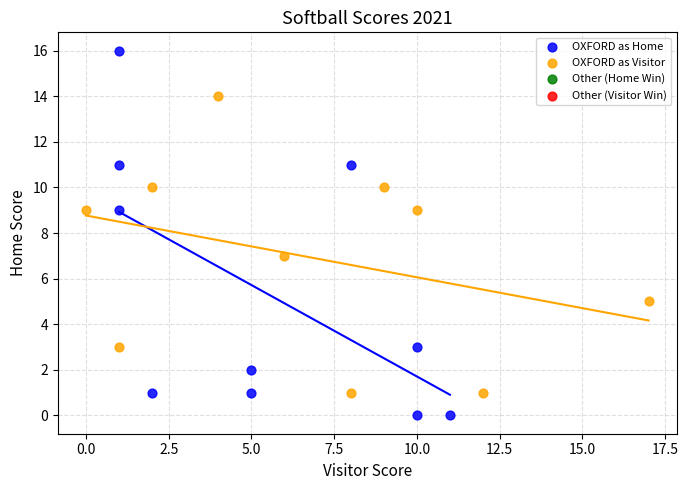

Which series reaches the maximum Y coordinate?

OXFORD as Home